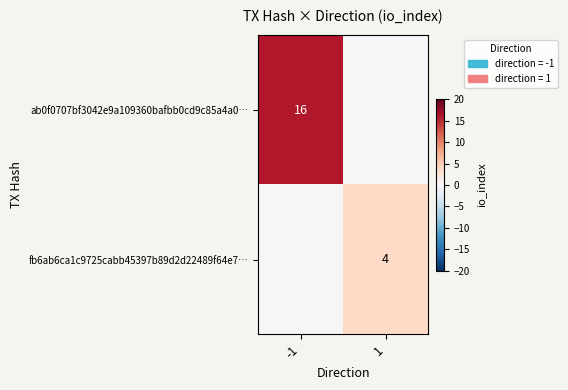

True or false: fb6ab6ca1c9725cabb45397b89d2d22489f64e7… has a value of 4 at 1.

True